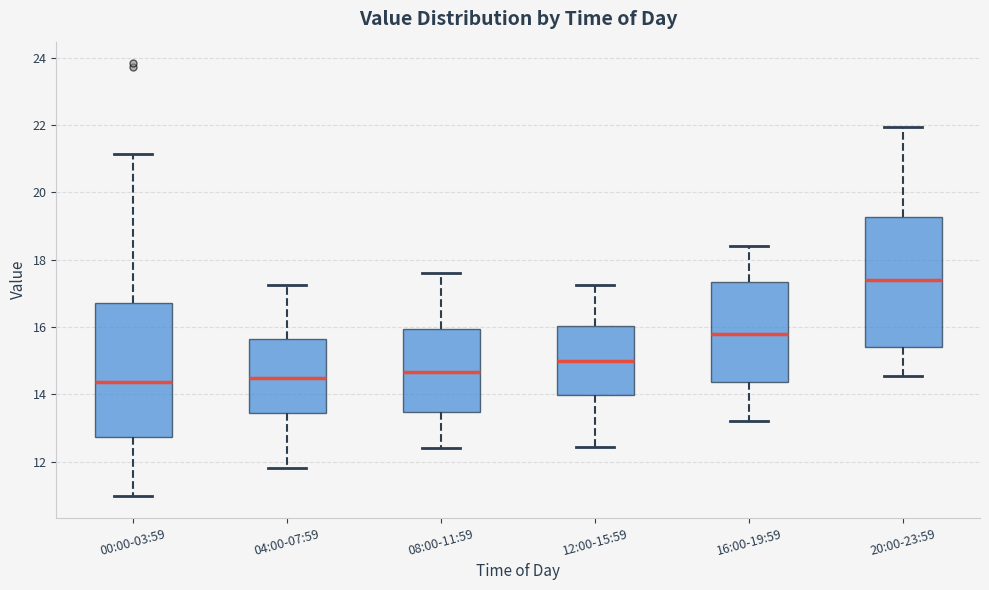

Reading left to right, transcribe this box plot: for each box, give where its median line is, the range the box spans, and where its two whiskers end, as read against the y-axis. The values are not printed on the chart, so give them approximately, as read against the axis.

00:00-03:59: median 14.4, box 12.8 to 16.8, whiskers 11.0 to 21.2
04:00-07:59: median 14.4, box 13.4 to 15.6, whiskers 11.8 to 17.2
08:00-11:59: median 14.6, box 13.4 to 16.0, whiskers 12.4 to 17.6
12:00-15:59: median 15.0, box 14.0 to 16.0, whiskers 12.4 to 17.2
16:00-19:59: median 15.8, box 14.4 to 17.4, whiskers 13.2 to 18.4
20:00-23:59: median 17.4, box 15.4 to 19.2, whiskers 14.6 to 22.0